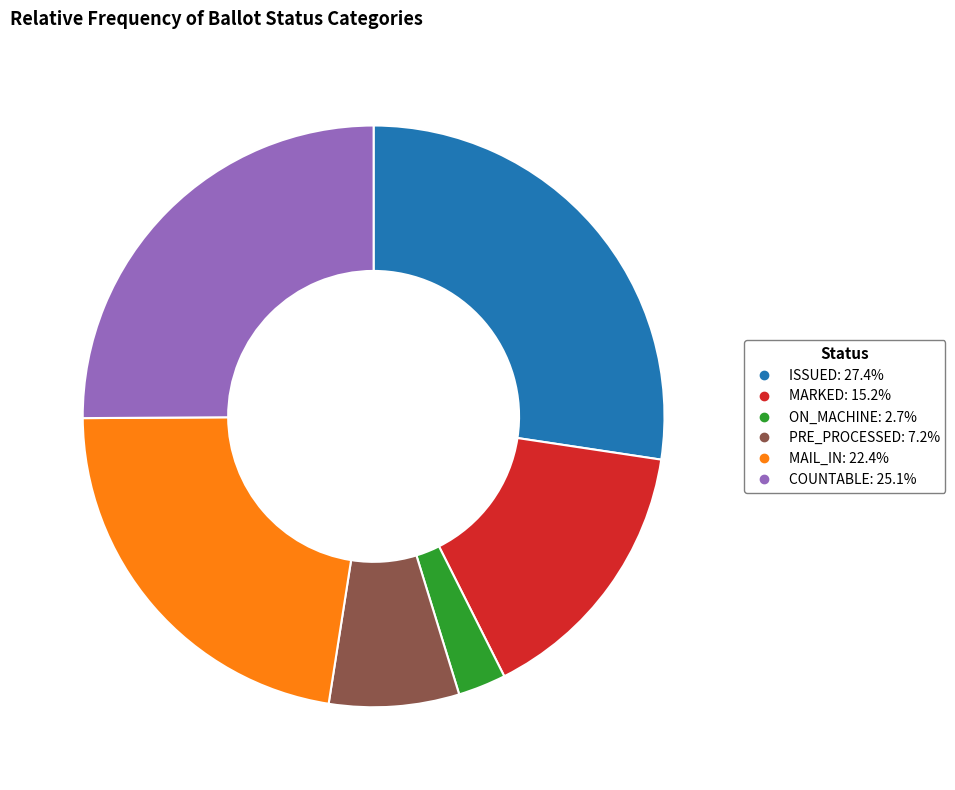

Is there any slice that represents more than half of the pie?

No